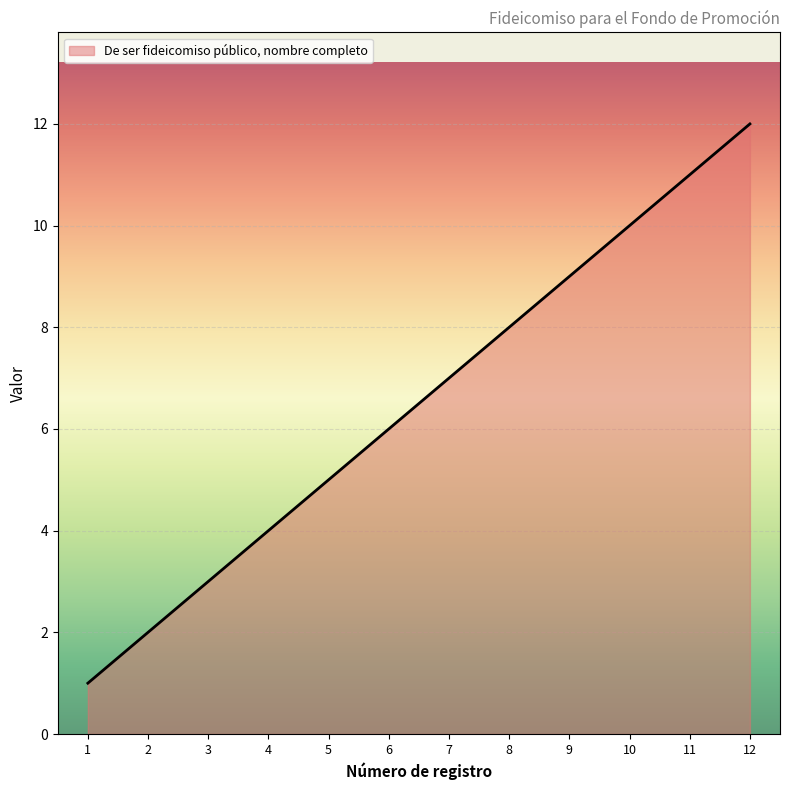

List the labels in order of value, smallest first.

1, 2, 3, 4, 5, 6, 7, 8, 9, 10, 11, 12